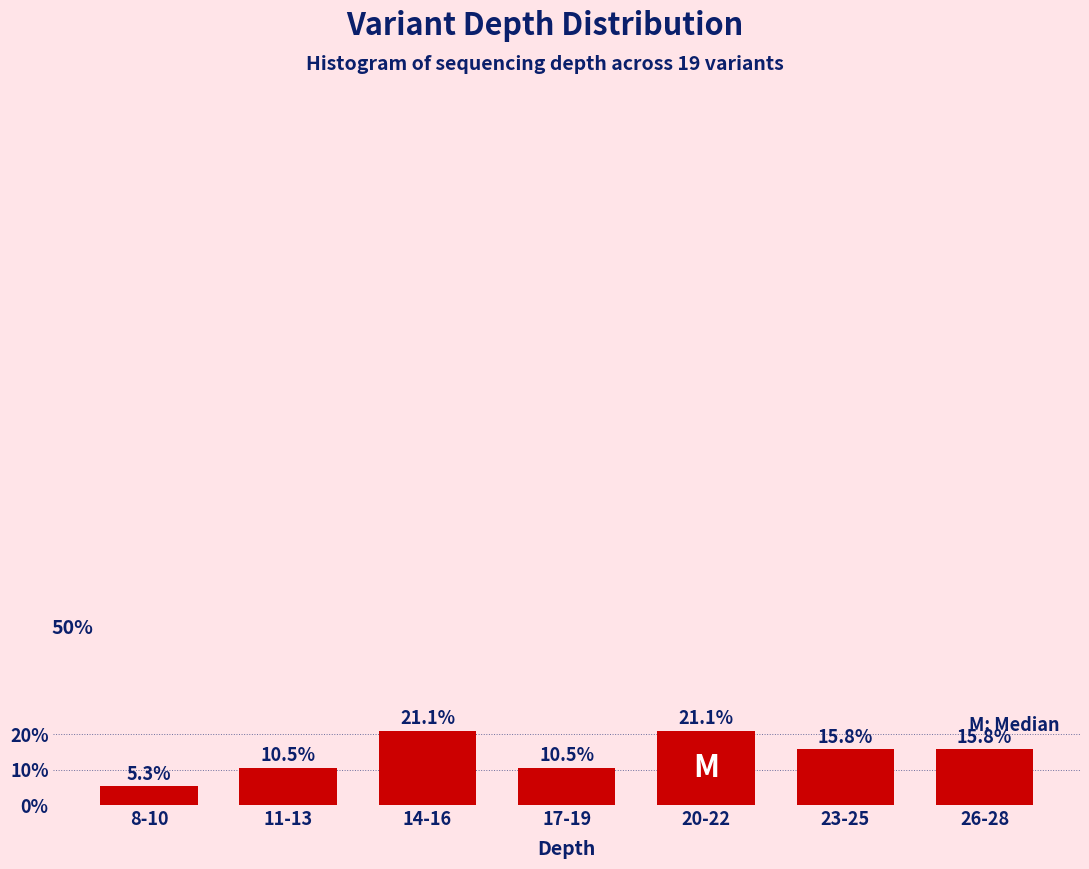

Reading left to right, extract all data points from this chart.

8-10=5.3	11-13=10.5	14-16=21.1	17-19=10.5	20-22=21.1	23-25=15.8	26-28=15.8